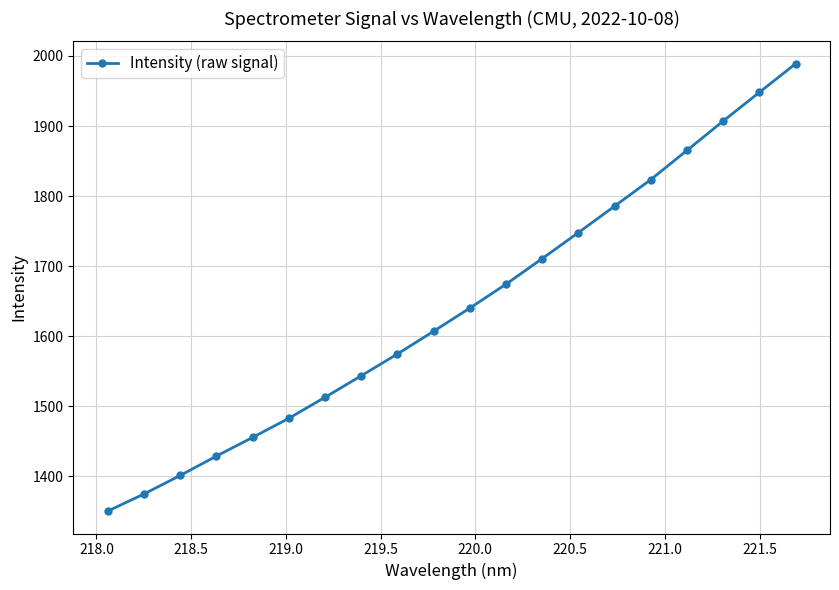

Reading left to right, transcribe all the data shown in this chart.

1350.4	1374.8	1401.3	1428.9	1455.6	1482.9	1512.9	1543.6	1574.7	1607.2	1640.3	1674.4	1710.9	1748.1	1785.8	1823.7	1865.4	1907.3	1948.2	1989.0